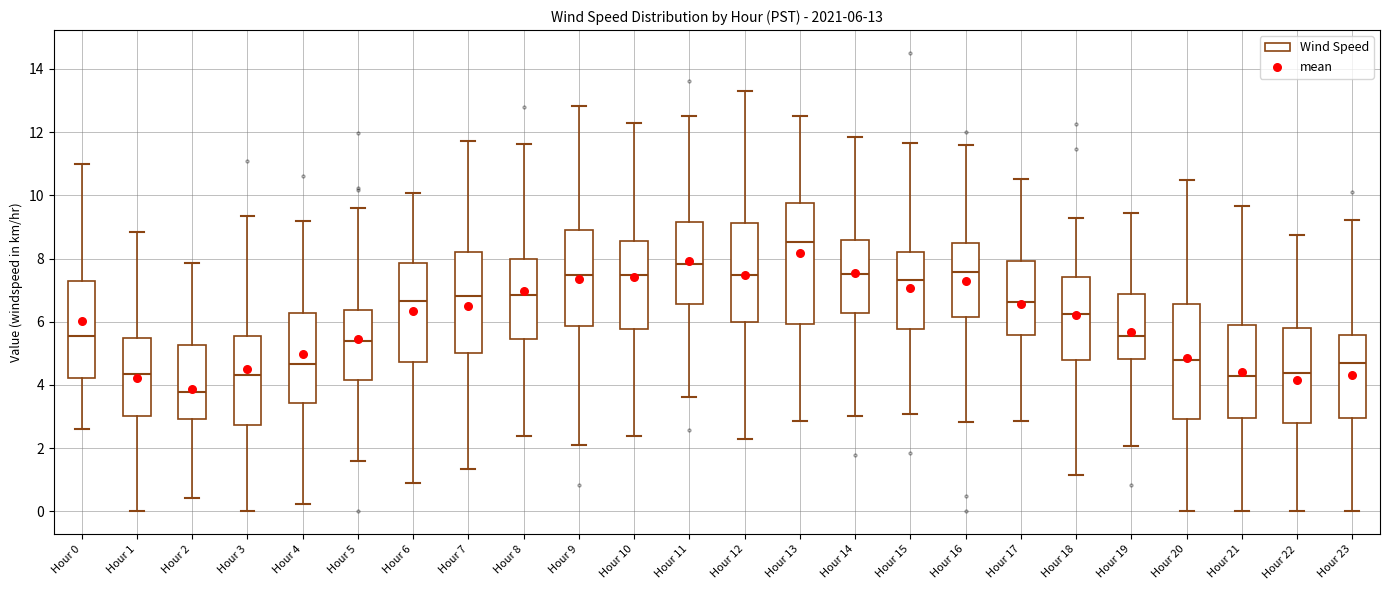

Which box has the lowest median line?

Hour 2